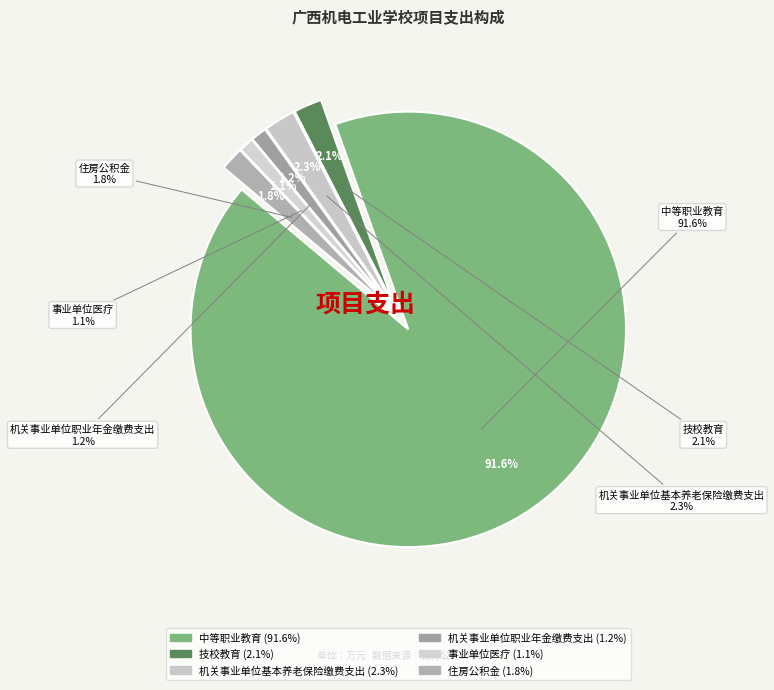

Count the number of slices in the pie.

6